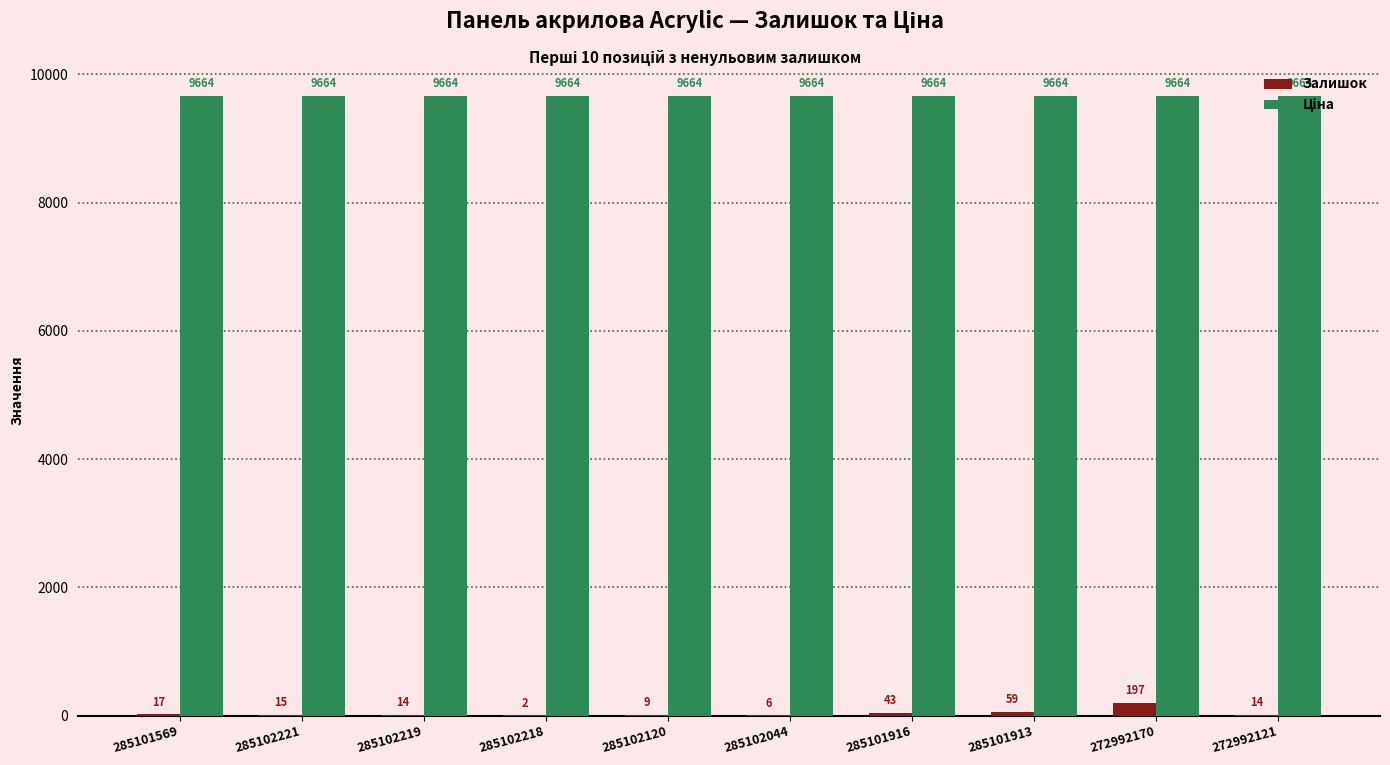

Where is Залишок nearest to the value 99?

285101913